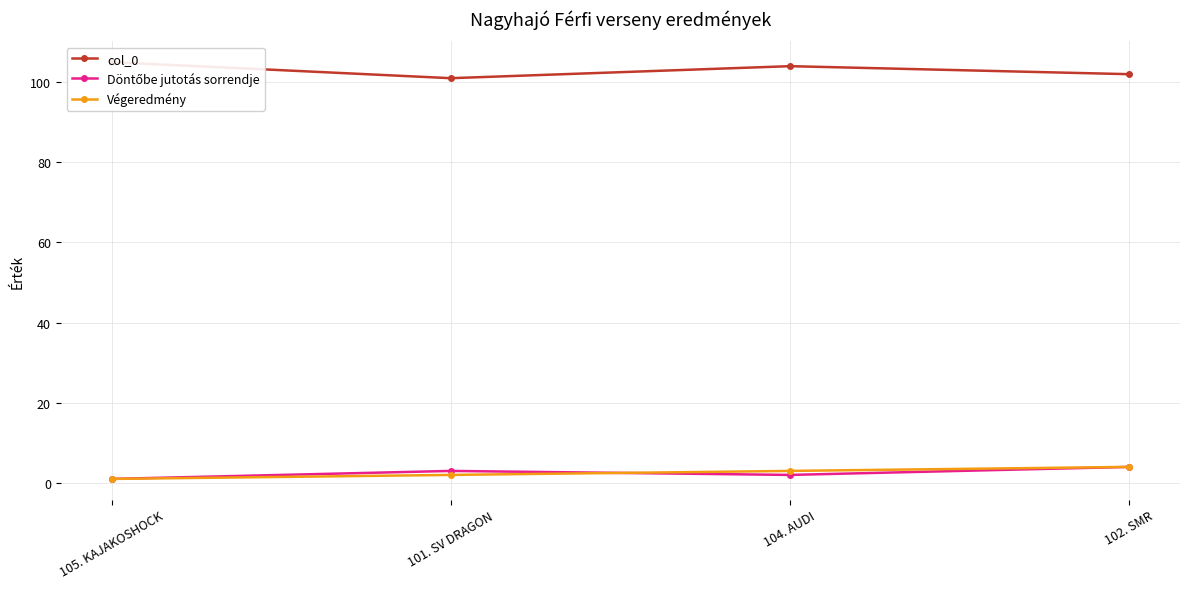

Reading right to left, what are all the values shown in this chart?

col_0: 102. SMR=102	104. AUDI=104	101. SV DRAGON=101	105. KAJAKOSHOCK=105
Döntőbe jutotás sorrendje: 102. SMR=4	104. AUDI=2	101. SV DRAGON=3	105. KAJAKOSHOCK=1
Végeredmény: 102. SMR=4	104. AUDI=3	101. SV DRAGON=2	105. KAJAKOSHOCK=1